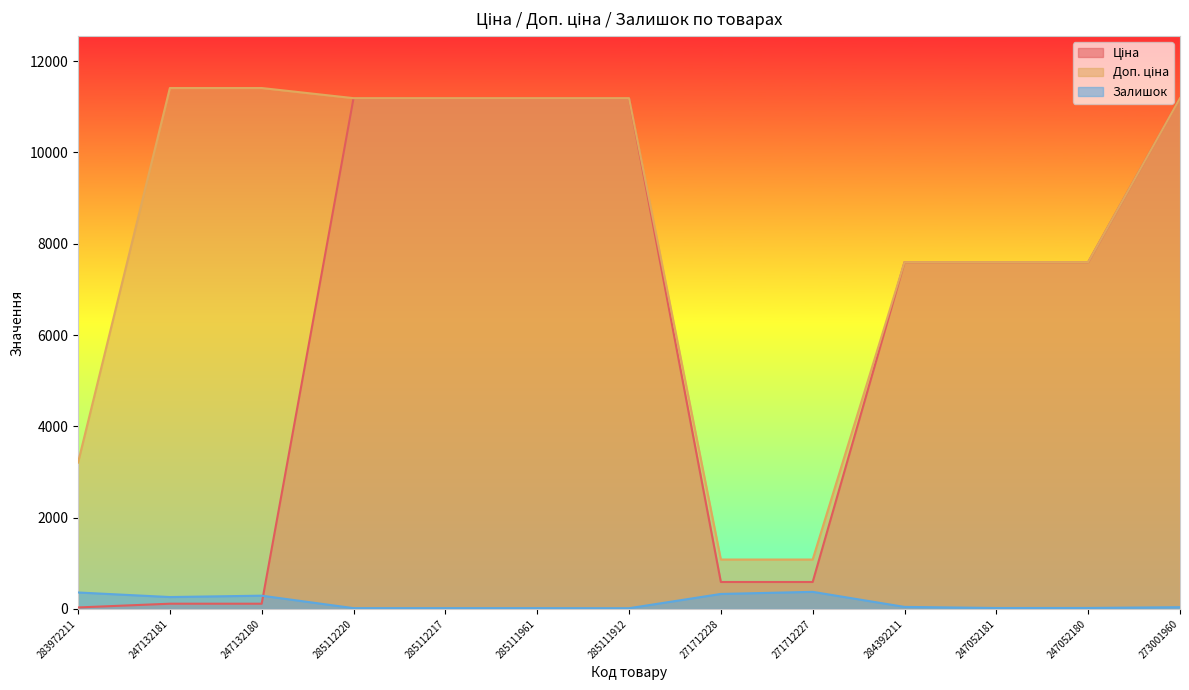

Reading left to right, extract all data points from this chart.

Ціна: 283972211=32.0	247132181=114.1	247132180=114.1	285112220=11188.2	285112217=11188.2	285111961=11188.2	285111912=11188.2	271712228=589.9	271712227=589.9	284392211=7596.5	247052181=7596.5	247052180=7596.5	273001960=11188.2
Доп. ціна: 283972211=3205.0	247132181=11410.0	247132180=11410.0	285112220=11188.2	285112217=11188.2	285111961=11188.2	285111912=11188.2	271712228=1081.7	271712227=1081.7	284392211=7596.5	247052181=7596.5	247052180=7596.5	273001960=11188.2
Залишок: 283972211=360.0	247132181=260.0	247132180=290.0	285112220=17.0	285112217=17.0	285111961=17.0	285111912=15.0	271712228=328.0	271712227=374.0	284392211=44.0	247052181=20.0	247052180=21.0	273001960=38.0